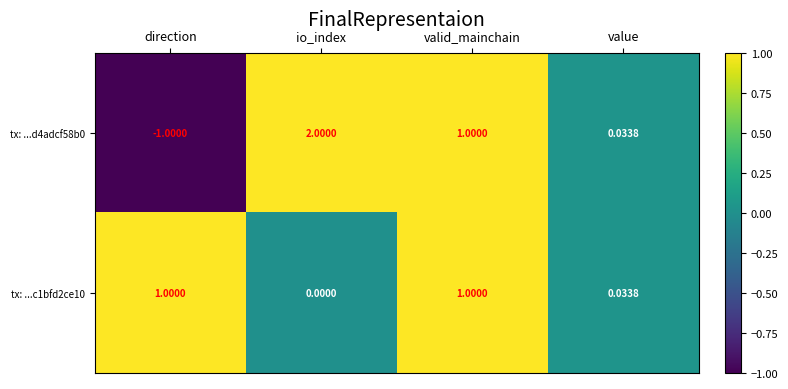

Where is tx: ...c1bfd2ce10 nearest to the value 0?

io_index